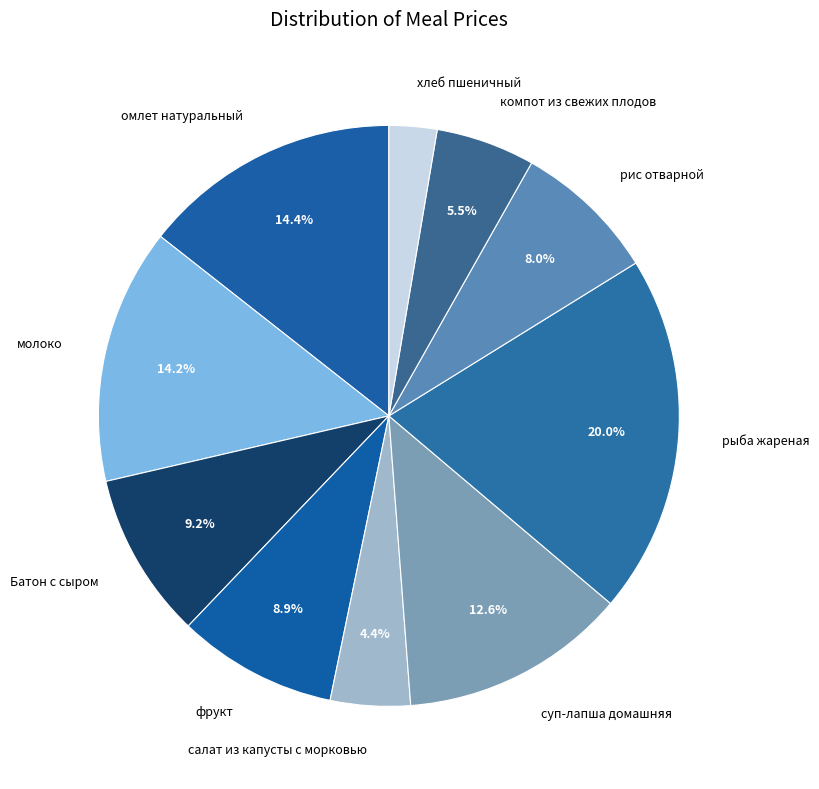

Between хлеб пшеничный and омлет натуральный, which is larger?

омлет натуральный